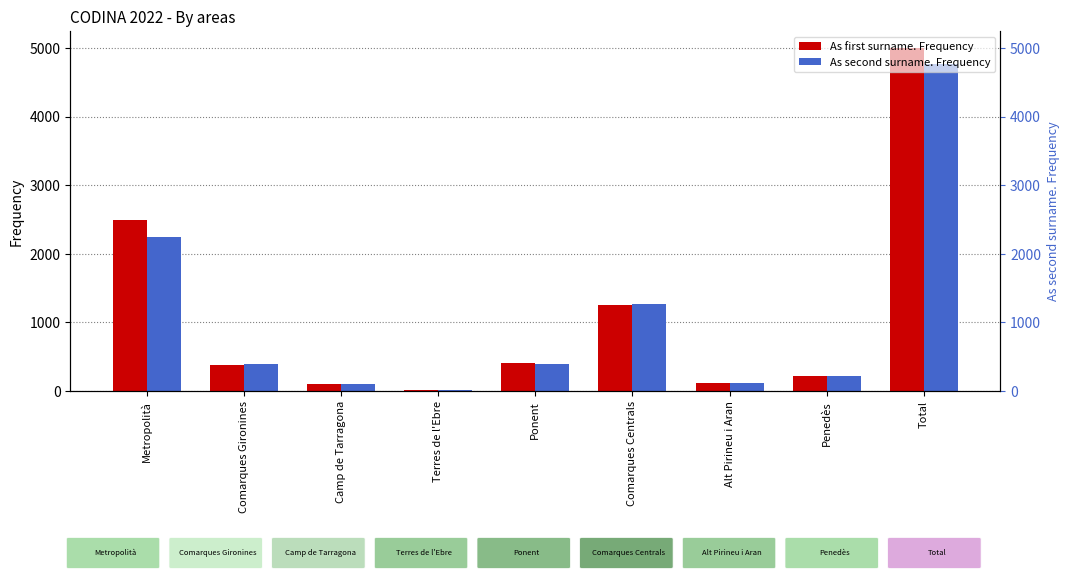

What is the label of the 7th bar from the left?

Alt Pirineu i Aran